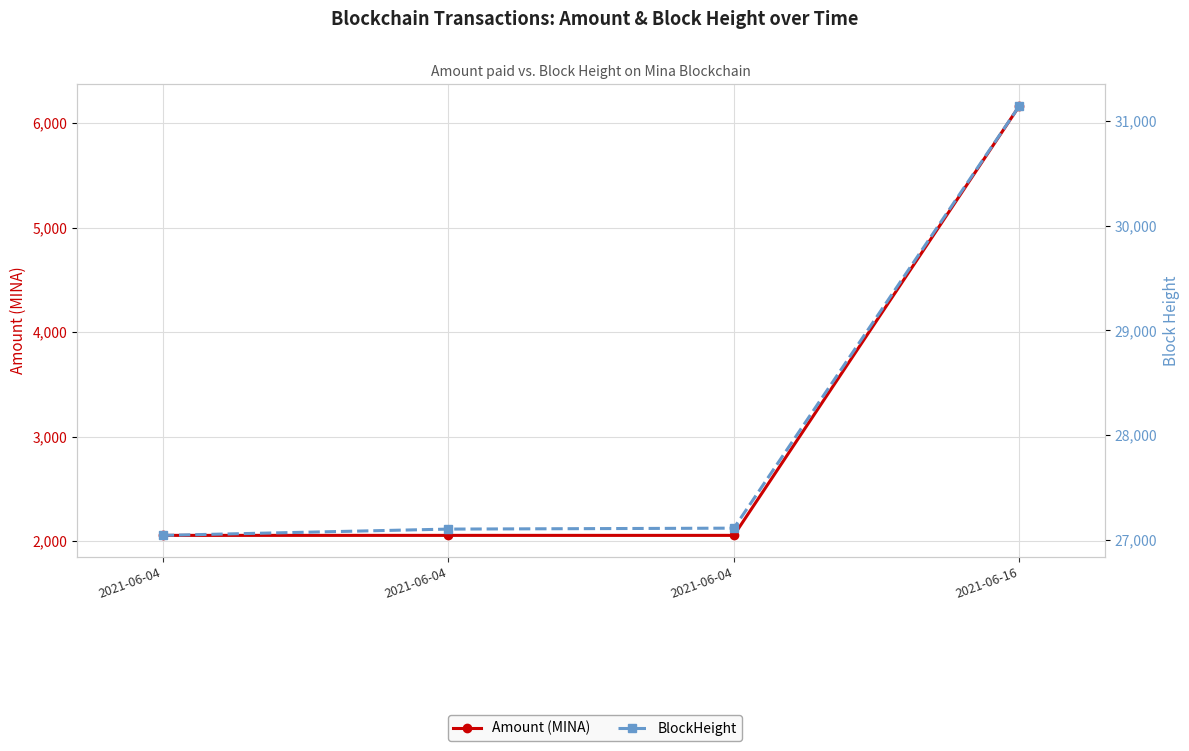

Is this an area chart (filled region under the line)?

No